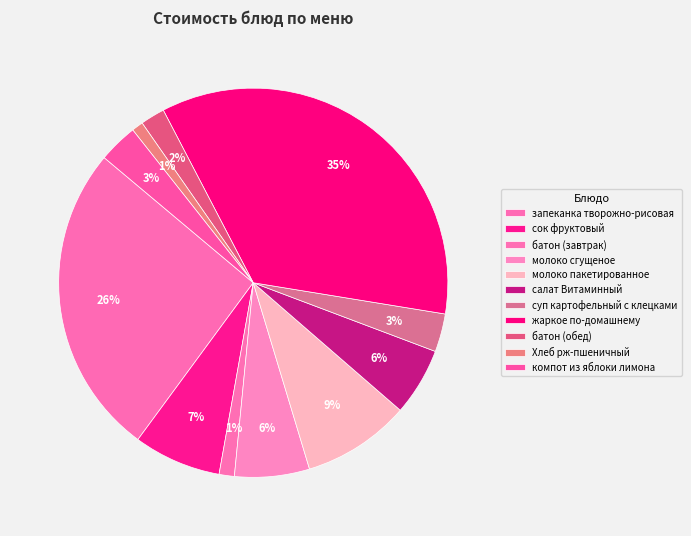

Which slice is the smallest?

Хлеб рж-пшеничный